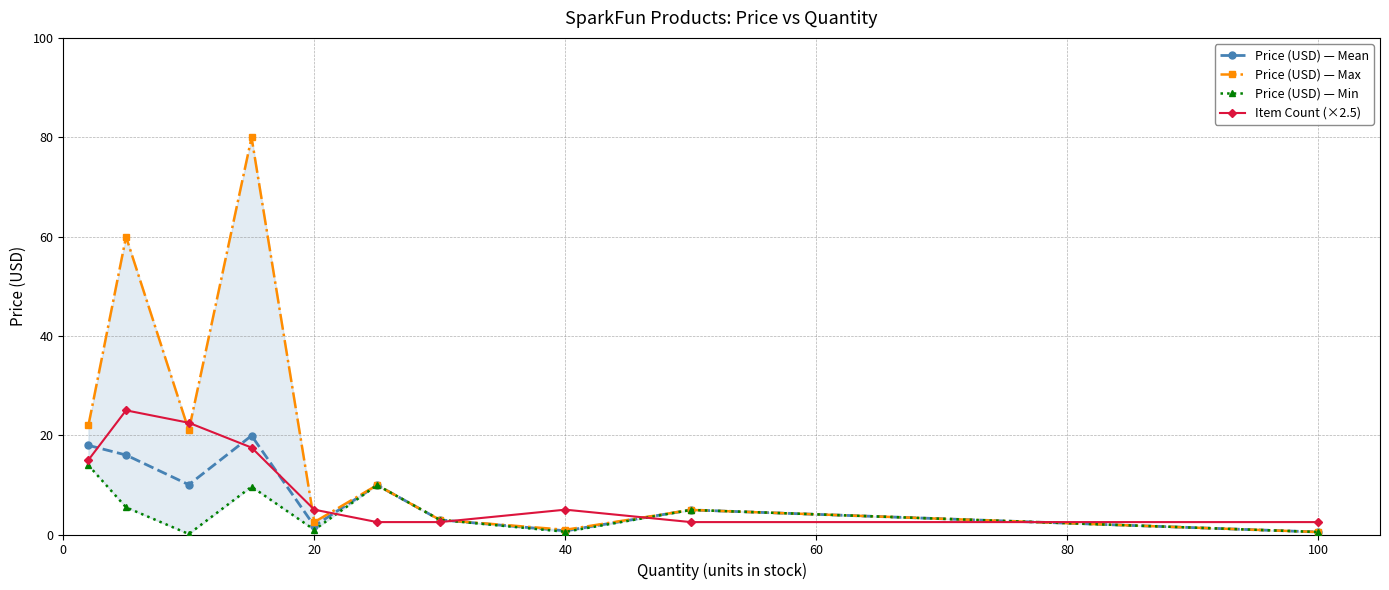

True or false: Price (USD) — Mean has more than 0 interior local peaks.

True